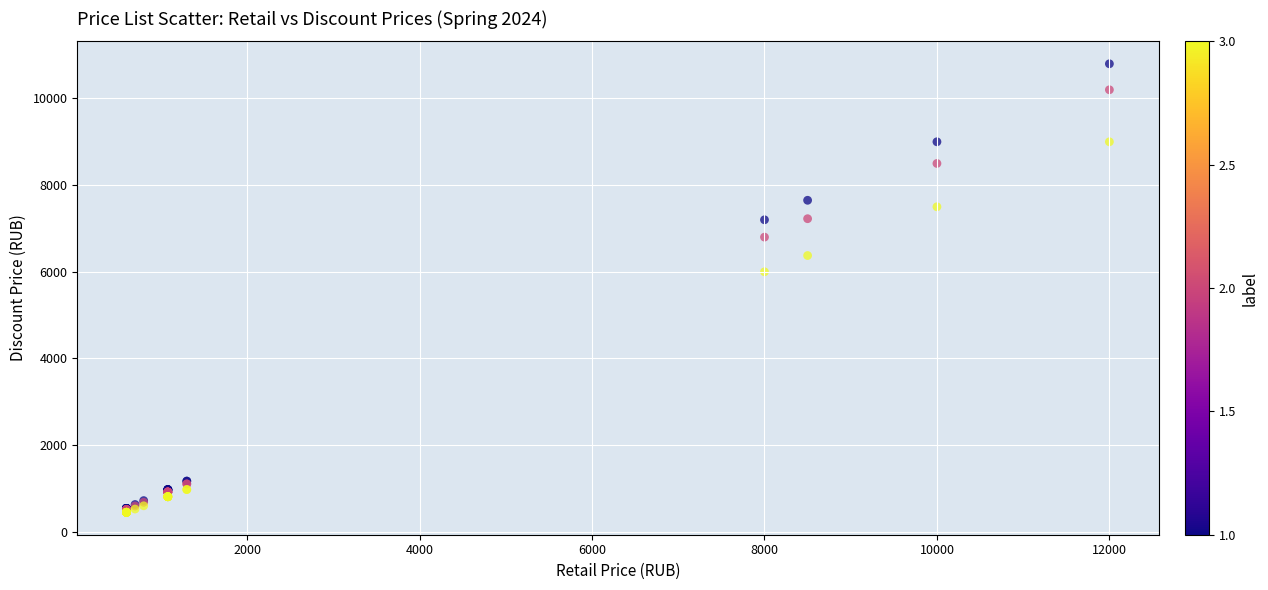

Across all series, what Y value is closest to 5625?

6000